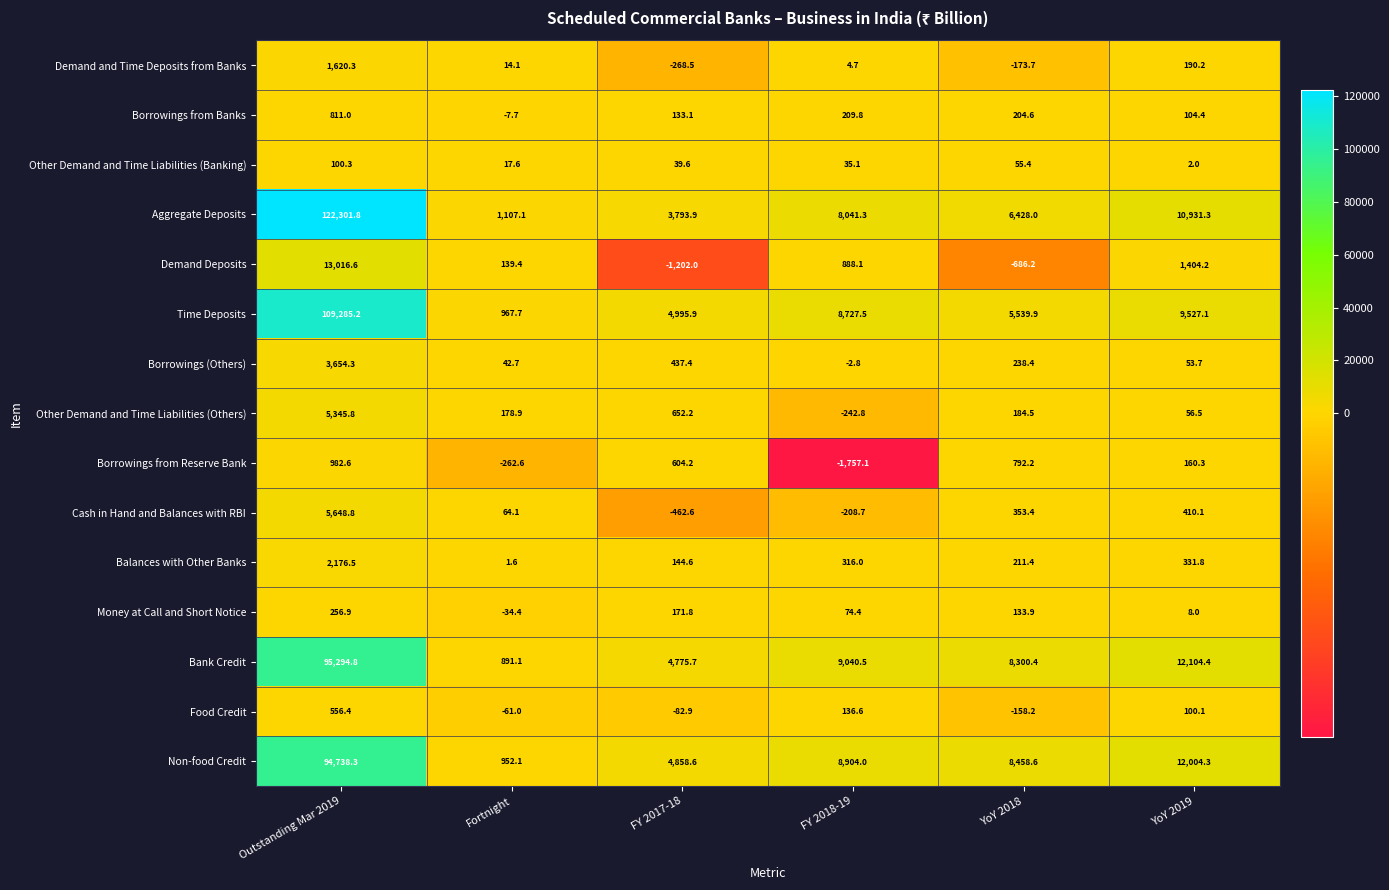

Is it true that Borrowings from Banks equals -7.7 at Fortnight?

True